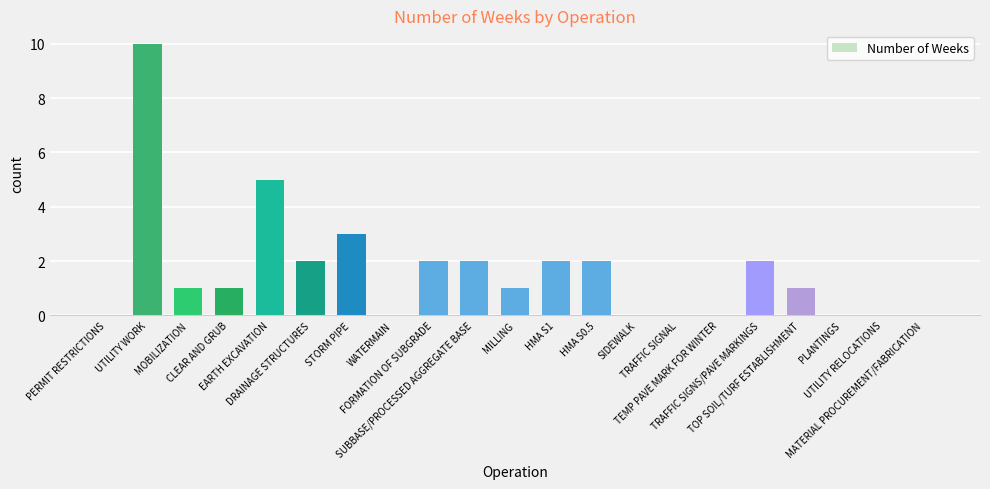

What is the change in value from STORM PIPE to MATERIAL PROCUREMENT/FABRICATION?

-3